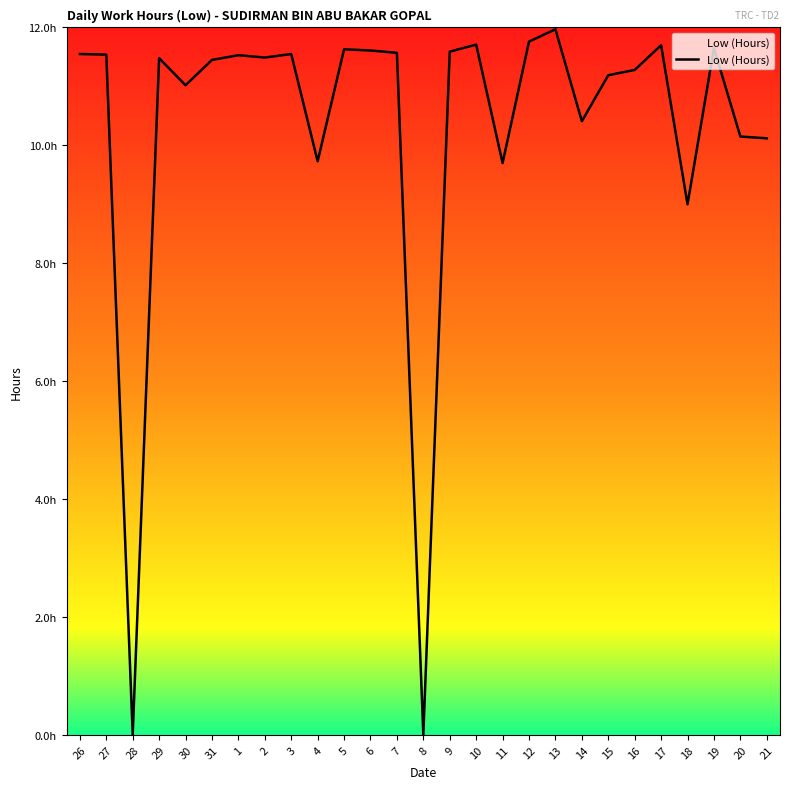

Reading left to right, extract all data points from this chart.

26=11.6	27=11.5	28=0.0	29=11.5	30=11.0	31=11.4	1=11.5	2=11.5	3=11.6	4=9.7	5=11.6	6=11.6	7=11.6	8=0.0	9=11.6	10=11.7	11=9.7	12=11.8	13=12.0	14=10.4	15=11.2	16=11.3	17=11.7	18=9.0	19=11.7	20=10.2	21=10.1